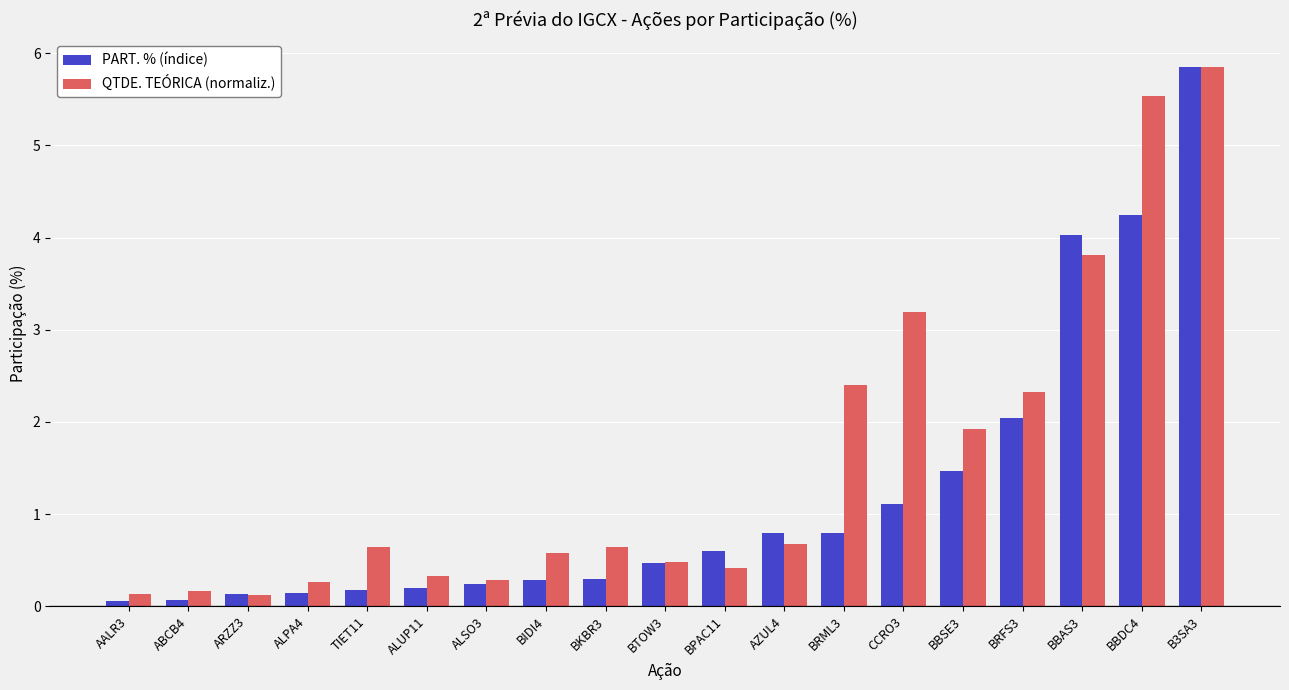

What is the label of the 12th bar from the right?

BIDI4